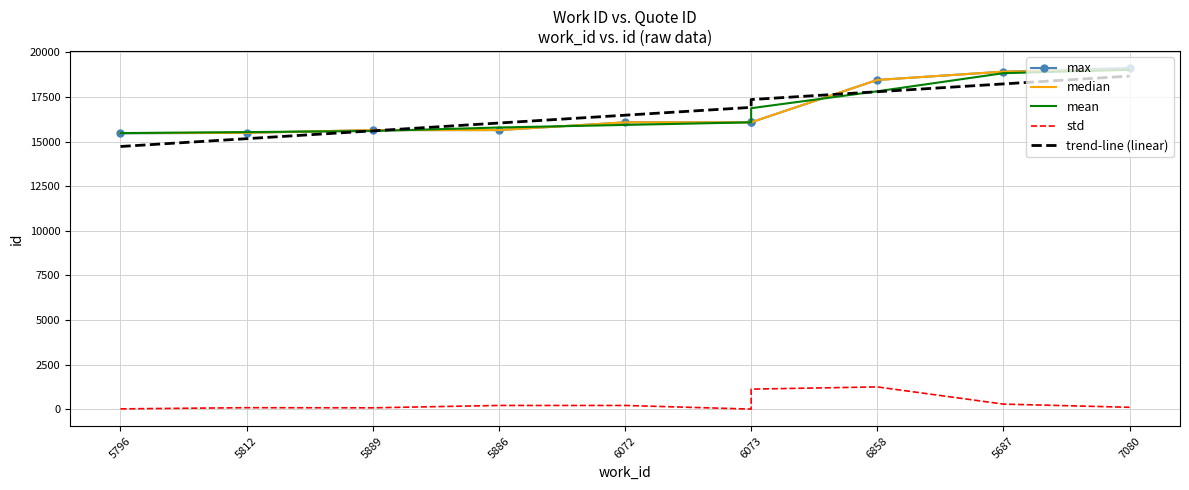

At which category is the sum across all series the highest?

7080